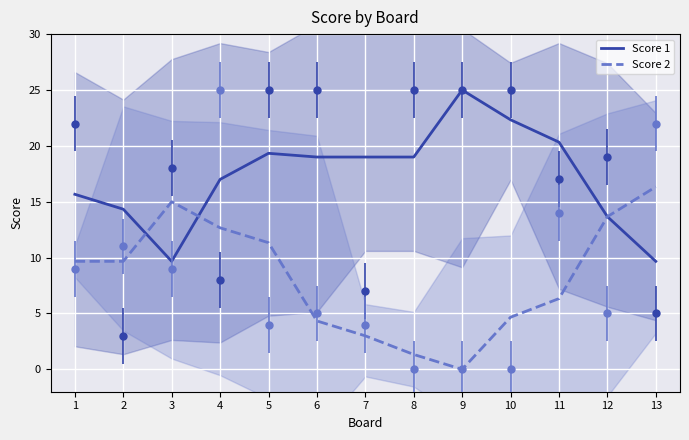

Which series changed the most between 2 and 5?

Score 1